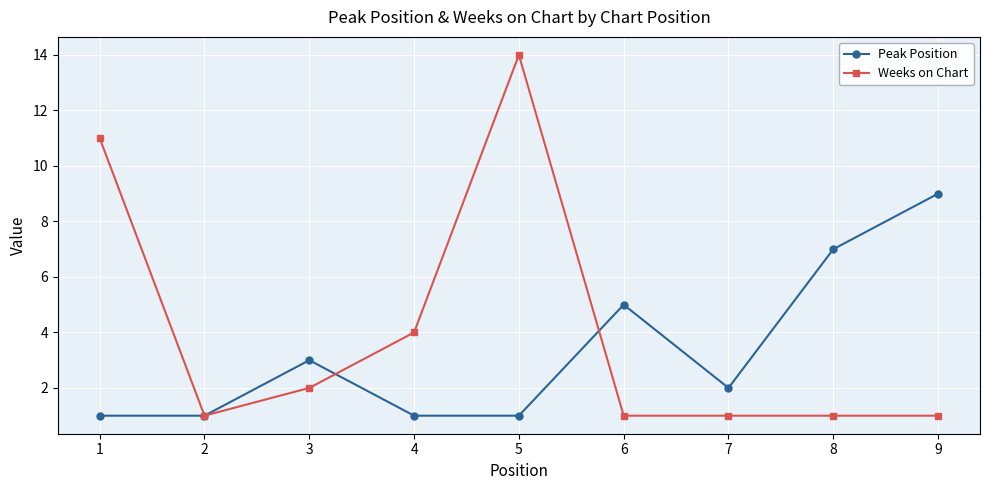

How many data points in Peak Position are less than 2?

4